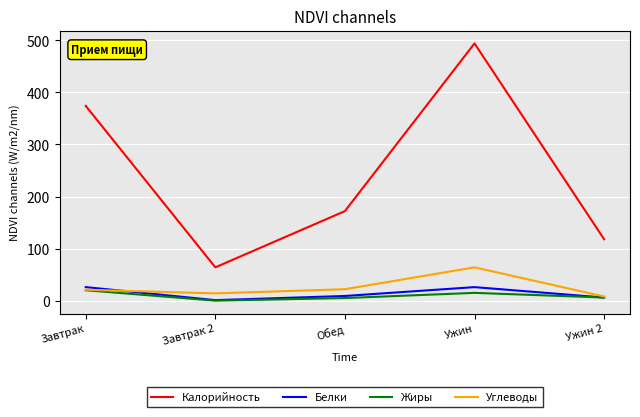

In Жиры, how many points are lower than both neighbors (excluding endpoints)?

1